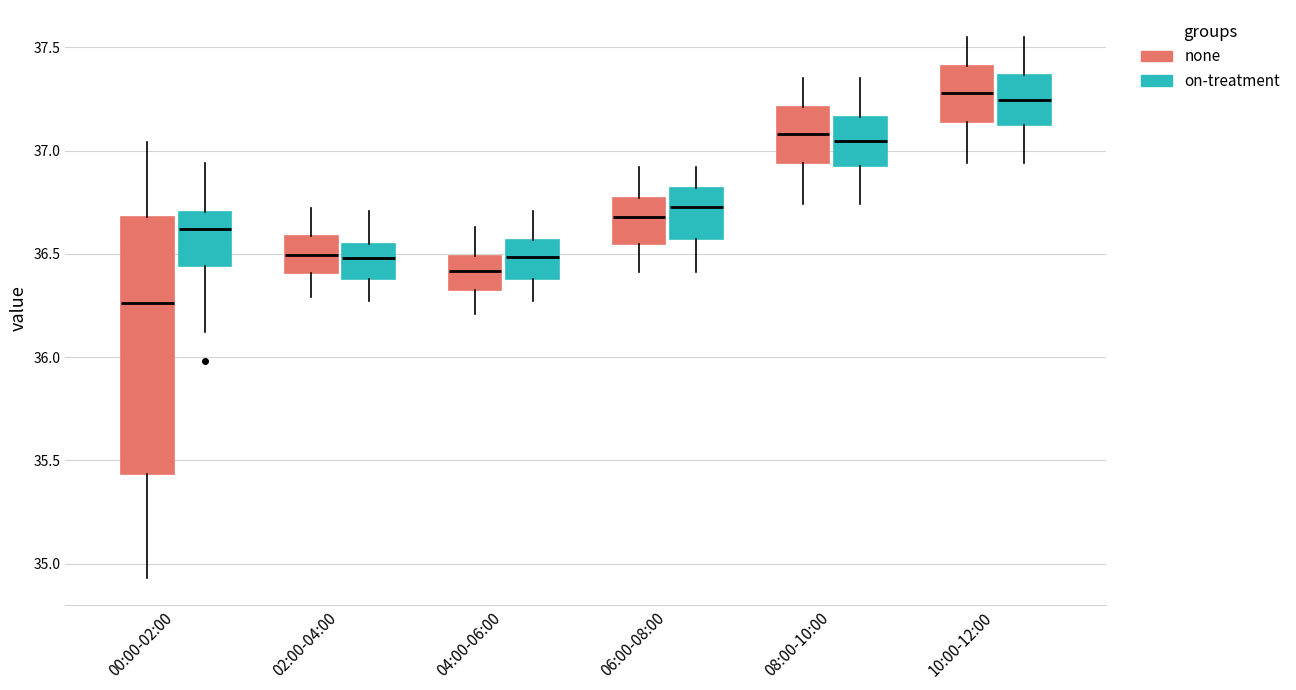

Which box has the lowest median line?

00:00-02:00 (none)